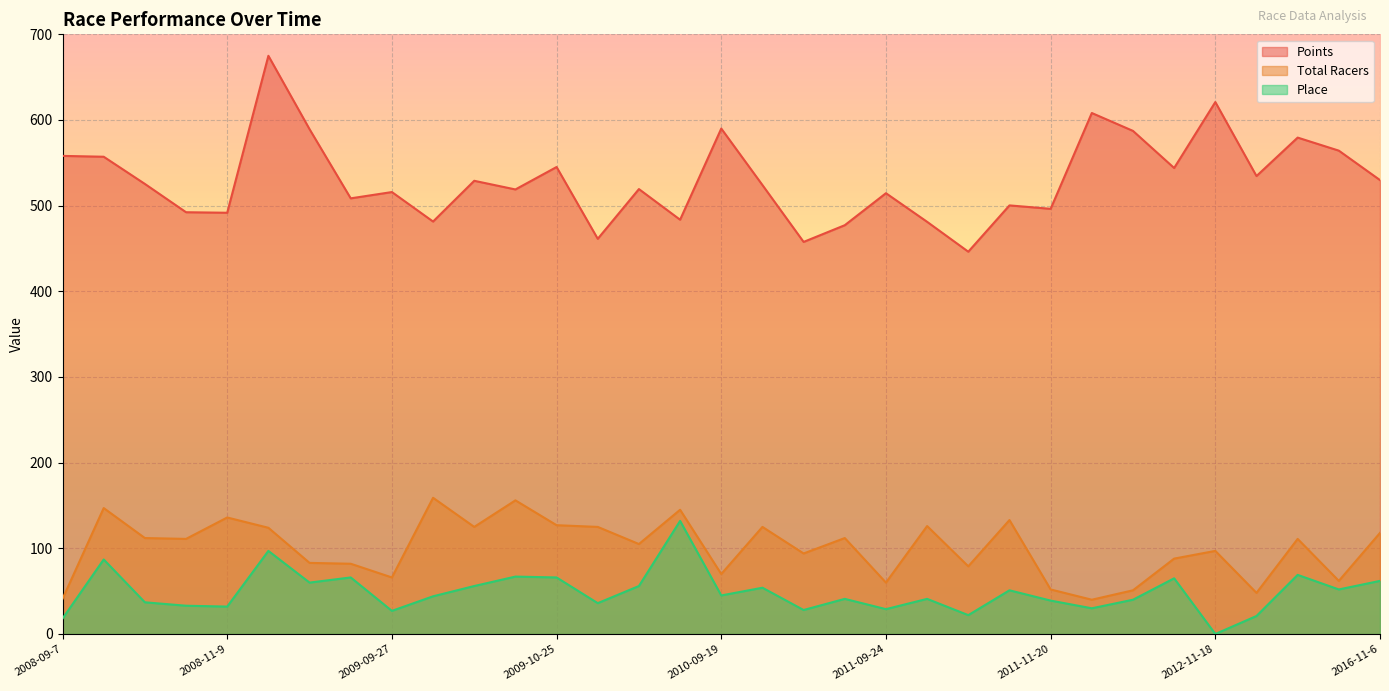

Is the value of Total Racers at 2009-11-15 greater than the value of Points at 2010-10-3?

No